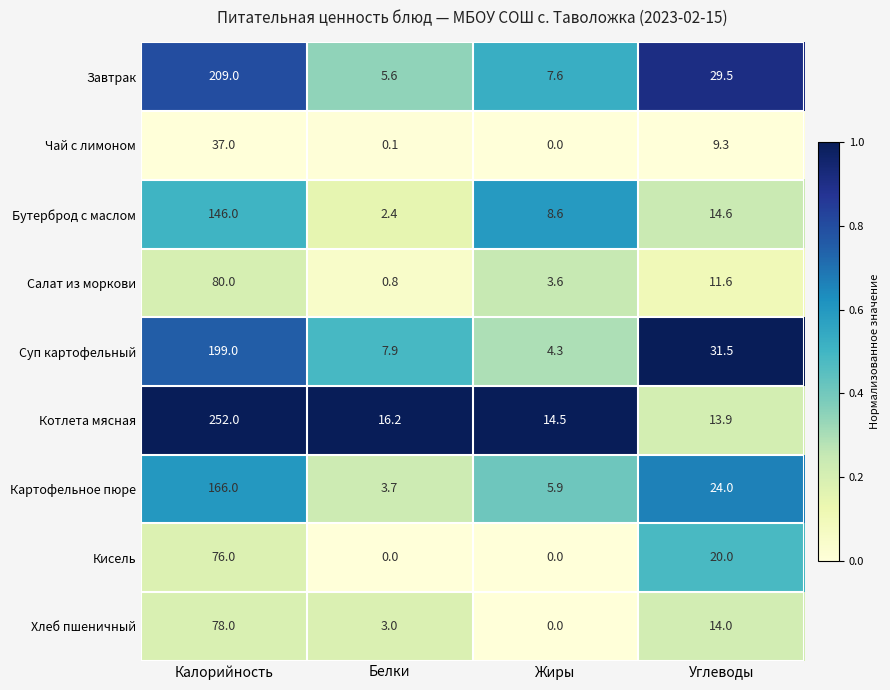

Which series has the largest total across all categories?

Котлета мясная